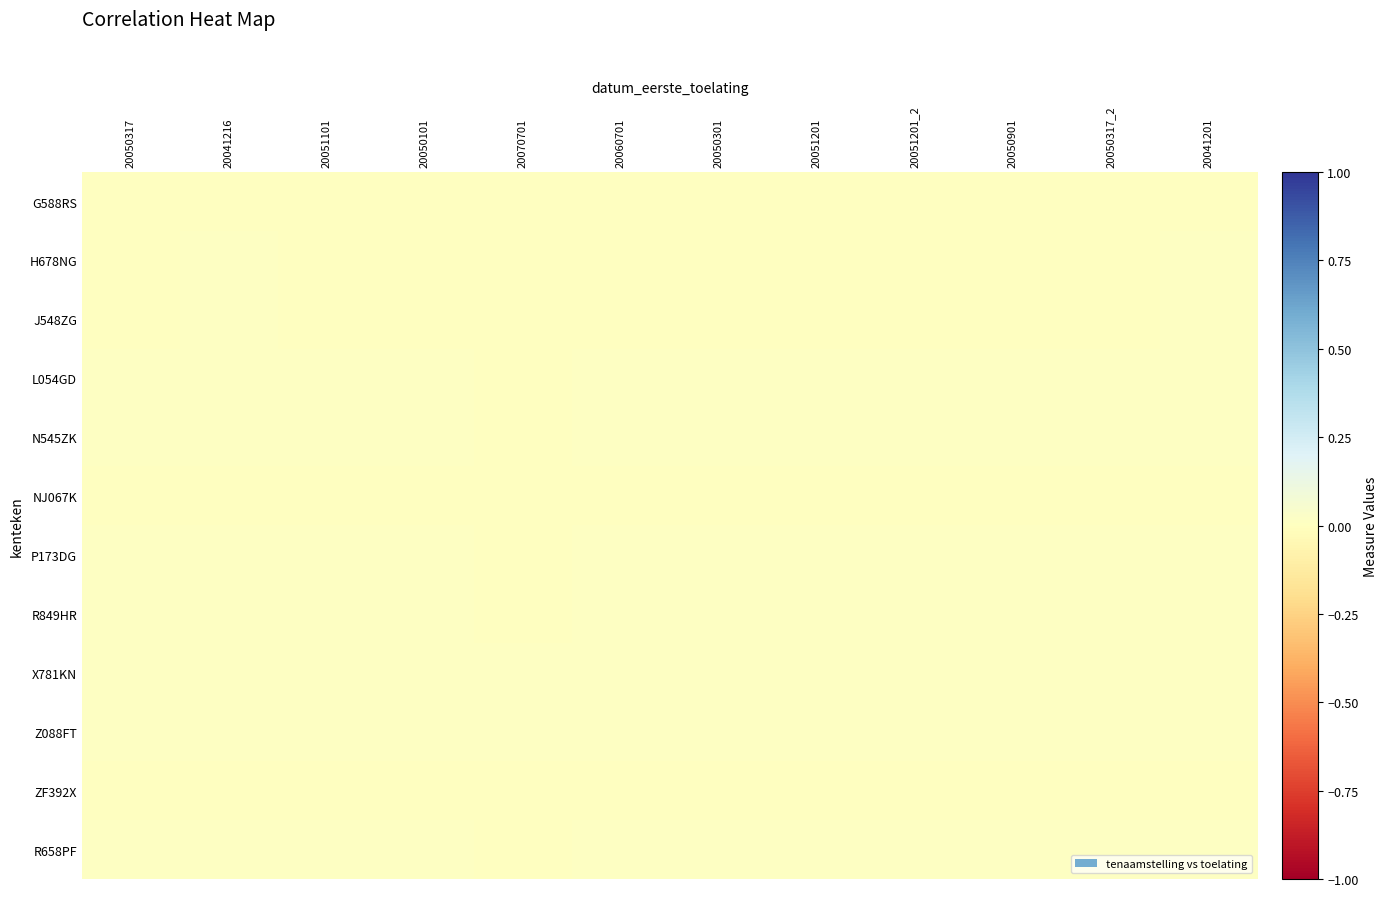

Reading left to right, transcribe all the data shown in this chart.

G588RS: 20050317=0.0	20041216=0.0	20051101=0.0	20050101=0.0	20070701=0.0	20060701=0.0	20050301=0.0	20051201=0.0	20051201_2=0.0	20050901=0.0	20050317_2=0.0	20041201=0.0
H678NG: 20050317=0.0	20041216=0.0	20051101=0.0	20050101=0.0	20070701=0.0	20060701=0.0	20050301=0.0	20051201=0.0	20051201_2=0.0	20050901=0.0	20050317_2=0.0	20041201=0.0
J548ZG: 20050317=0.0	20041216=0.0	20051101=0.0	20050101=0.0	20070701=0.0	20060701=0.0	20050301=0.0	20051201=0.0	20051201_2=0.0	20050901=0.0	20050317_2=0.0	20041201=0.0
L054GD: 20050317=0.0	20041216=0.0	20051101=0.0	20050101=0.0	20070701=0.0	20060701=0.0	20050301=0.0	20051201=0.0	20051201_2=0.0	20050901=0.0	20050317_2=0.0	20041201=0.0
N545ZK: 20050317=0.0	20041216=0.0	20051101=0.0	20050101=0.0	20070701=0.0	20060701=0.0	20050301=0.0	20051201=0.0	20051201_2=0.0	20050901=0.0	20050317_2=0.0	20041201=0.0
NJ067K: 20050317=0.0	20041216=0.0	20051101=0.0	20050101=0.0	20070701=0.0	20060701=0.0	20050301=0.0	20051201=0.0	20051201_2=0.0	20050901=0.0	20050317_2=0.0	20041201=0.0
P173DG: 20050317=0.0	20041216=0.0	20051101=0.0	20050101=0.0	20070701=0.0	20060701=0.0	20050301=0.0	20051201=0.0	20051201_2=0.0	20050901=0.0	20050317_2=0.0	20041201=0.0
R849HR: 20050317=0.0	20041216=0.0	20051101=0.0	20050101=0.0	20070701=0.0	20060701=0.0	20050301=0.0	20051201=0.0	20051201_2=0.0	20050901=0.0	20050317_2=0.0	20041201=0.0
X781KN: 20050317=0.0	20041216=0.0	20051101=0.0	20050101=0.0	20070701=0.0	20060701=0.0	20050301=0.0	20051201=0.0	20051201_2=0.0	20050901=0.0	20050317_2=0.0	20041201=0.0
Z088FT: 20050317=0.0	20041216=0.0	20051101=0.0	20050101=0.0	20070701=0.0	20060701=0.0	20050301=0.0	20051201=0.0	20051201_2=0.0	20050901=0.0	20050317_2=0.0	20041201=0.0
ZF392X: 20050317=0.0	20041216=0.0	20051101=0.0	20050101=0.0	20070701=0.0	20060701=0.0	20050301=0.0	20051201=0.0	20051201_2=0.0	20050901=0.0	20050317_2=0.0	20041201=0.0
R658PF: 20050317=0.0	20041216=0.0	20051101=0.0	20050101=0.0	20070701=0.0	20060701=0.0	20050301=0.0	20051201=0.0	20051201_2=0.0	20050901=0.0	20050317_2=0.0	20041201=0.0